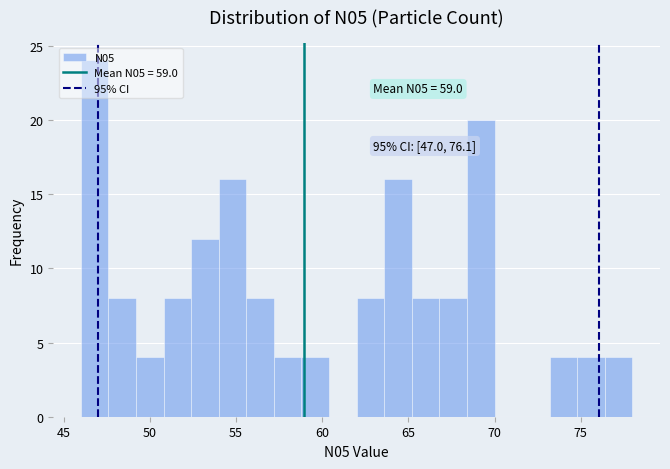

Around what value on the x-axis is the tallest bar? Give the approximate position of its centre, as read against the axis.

47.0